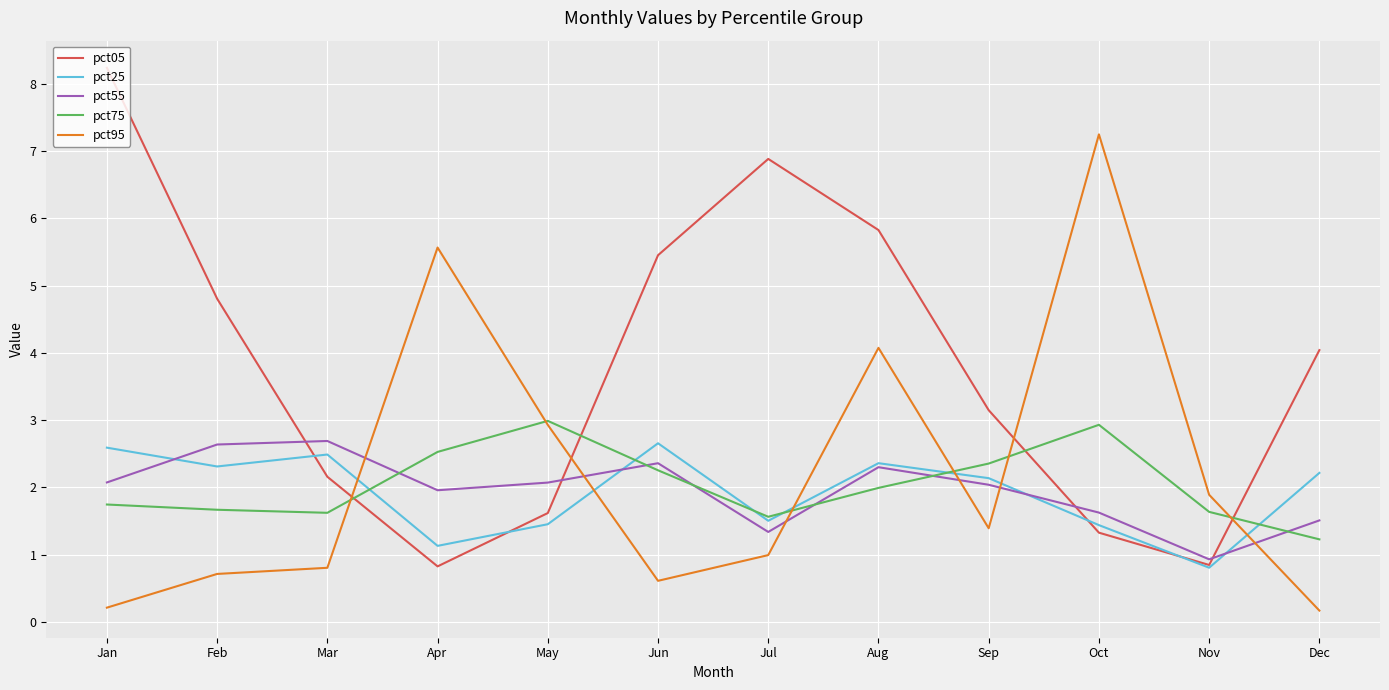

What is the difference between the highest and lowest values at Sep?

1.8